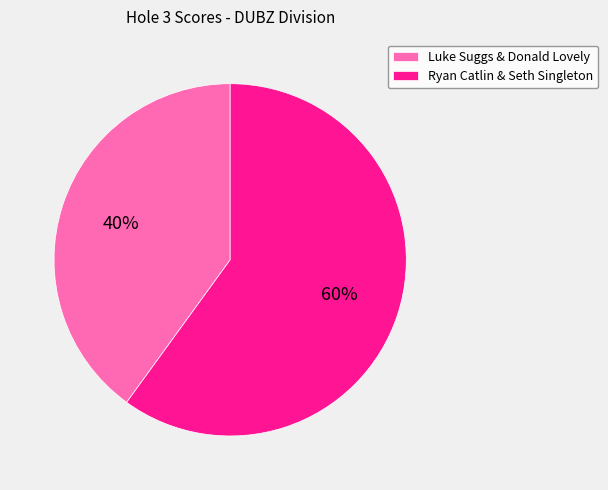

To the nearest percent, what percentage of the pie is Luke Suggs & Donald Lovely?

40%